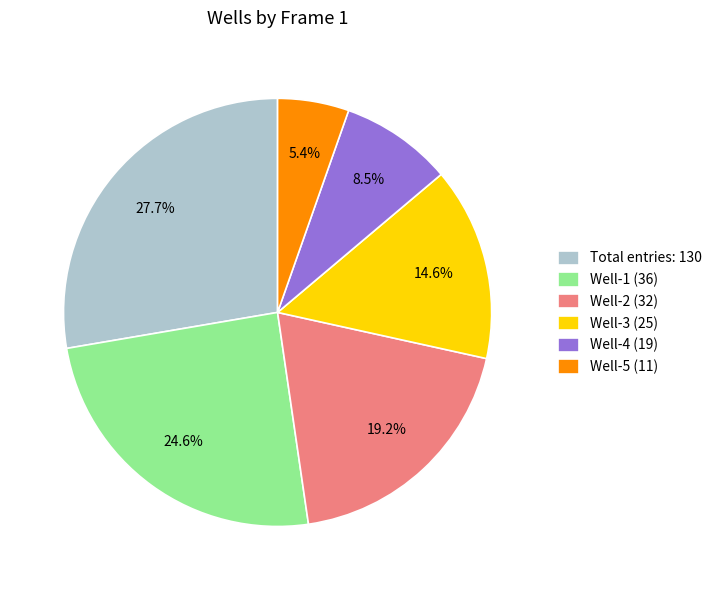

What is the smallest slice in the pie chart?

Well-5 (11)